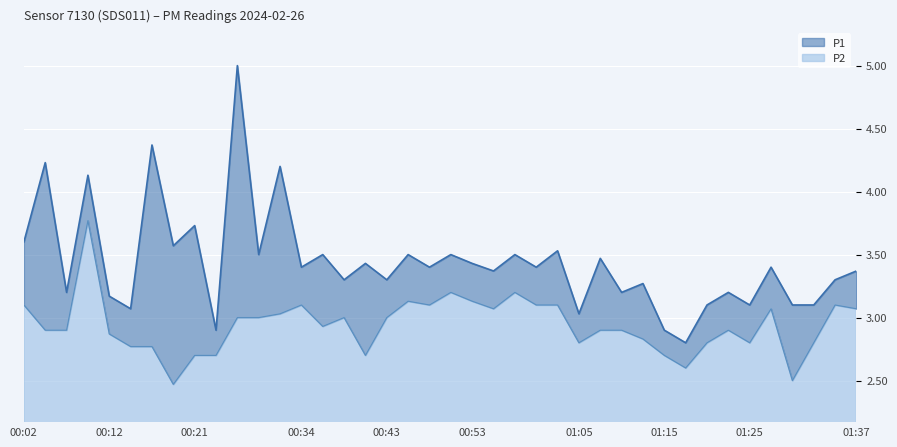

The value of P1 at 00:04 is 4.2. True or false?

True